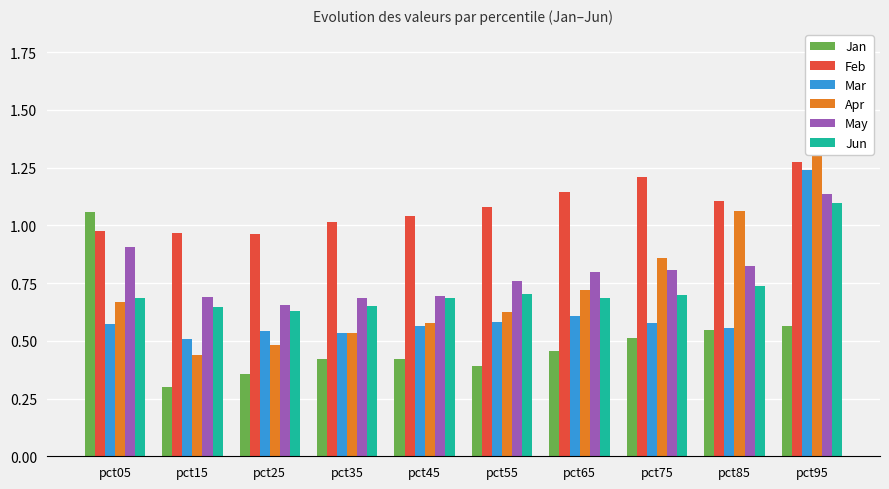

How many series are shown in this chart?

6